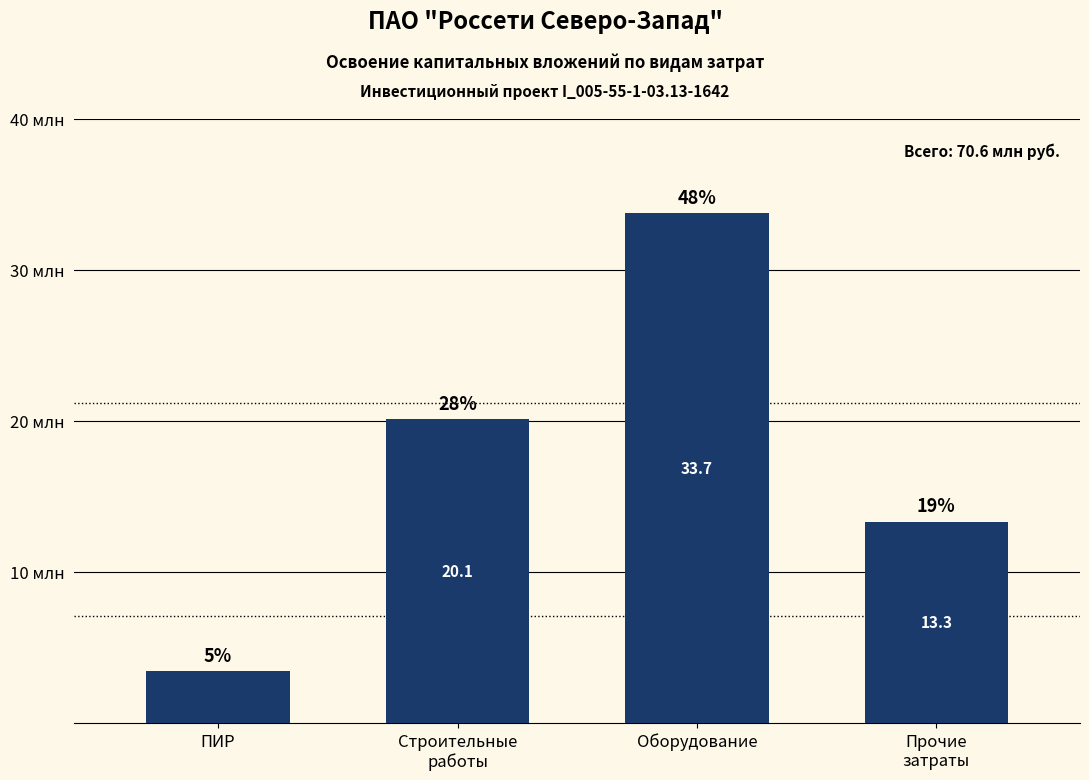

What position from the left is Строительные
работы?

2